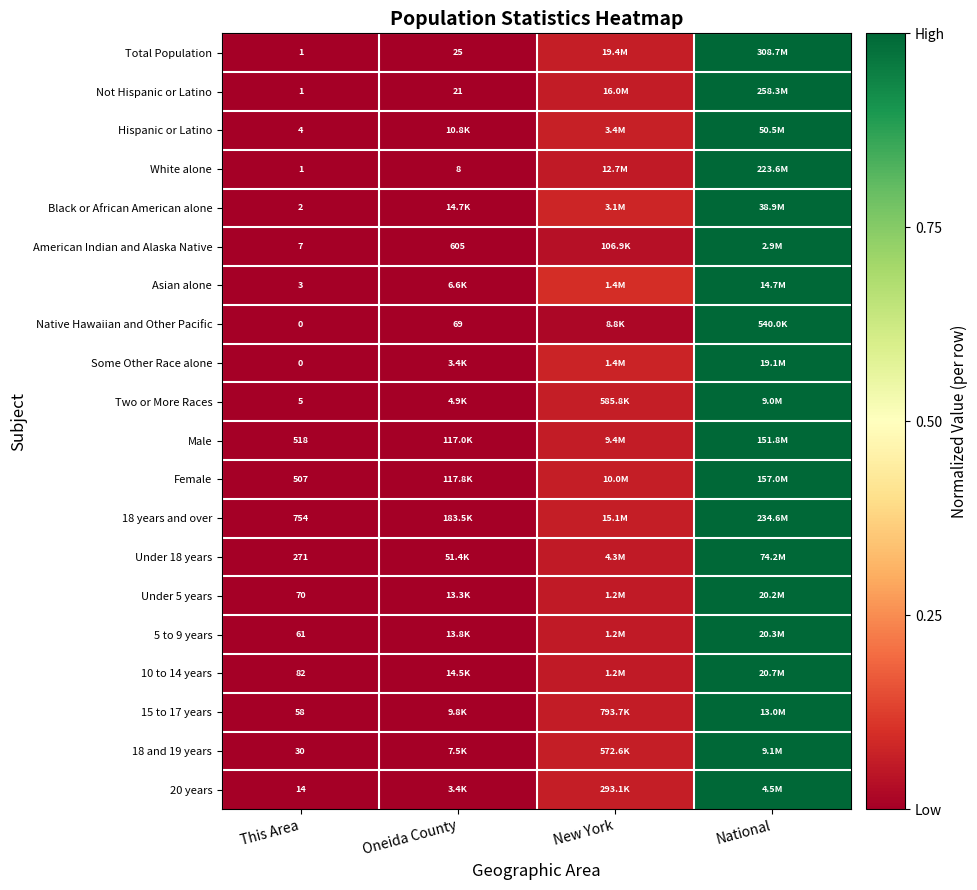

At which category is the sum across all series the highest?

National